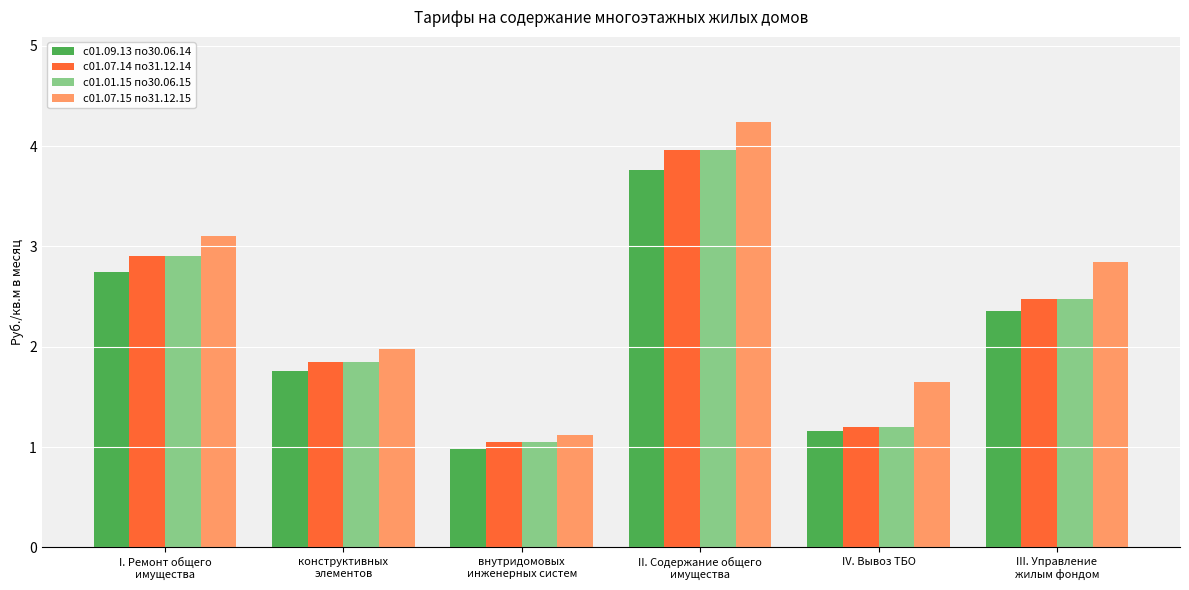

True or false: с01.09.13 по30.06.14 has a value of 2.7 at I. Ремонт общего
имущества.

True